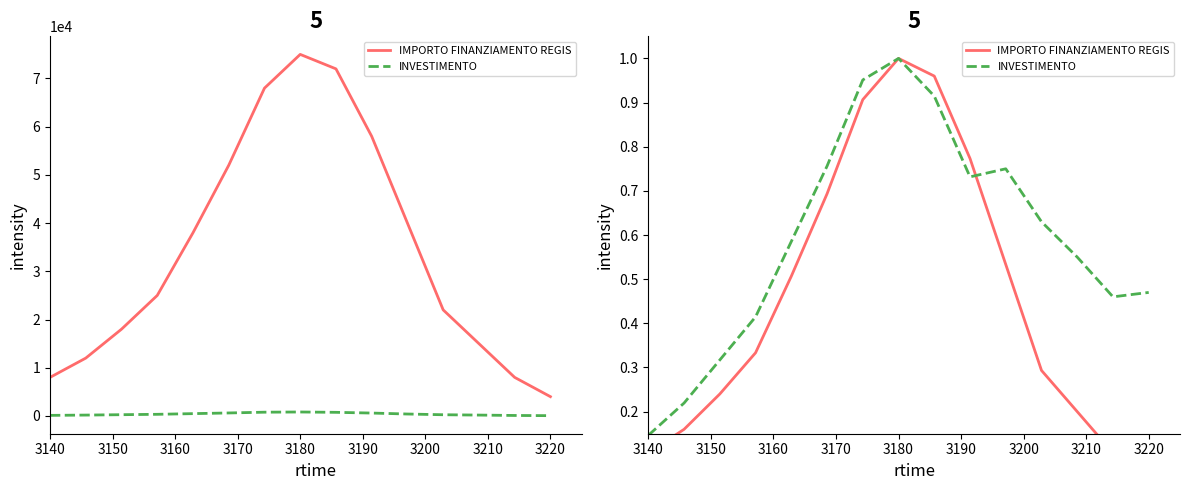

What is the minimum value for INVESTIMENTO?

0.1